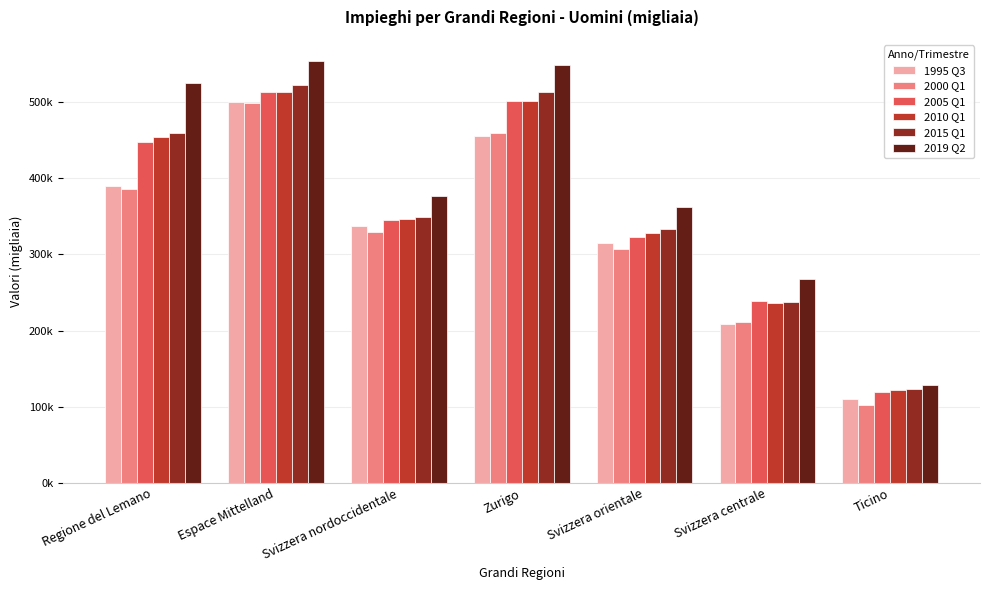

Are the bars horizontal?

No